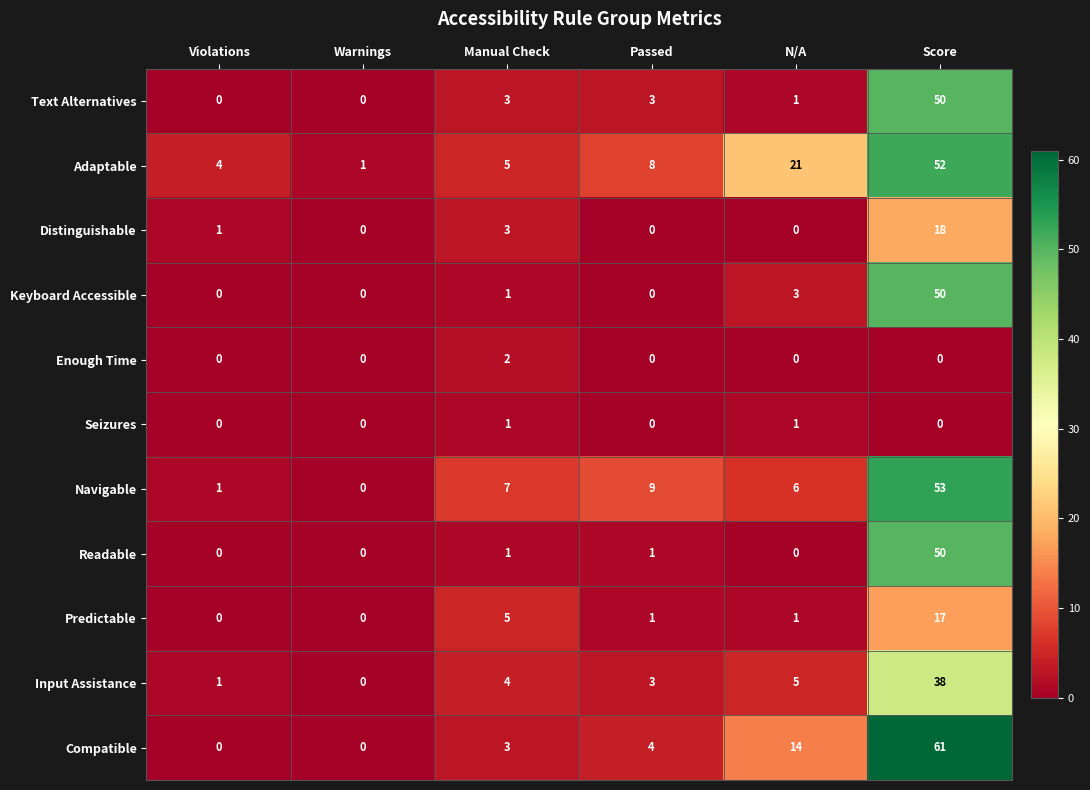

At which category is the sum across all series the highest?

Score